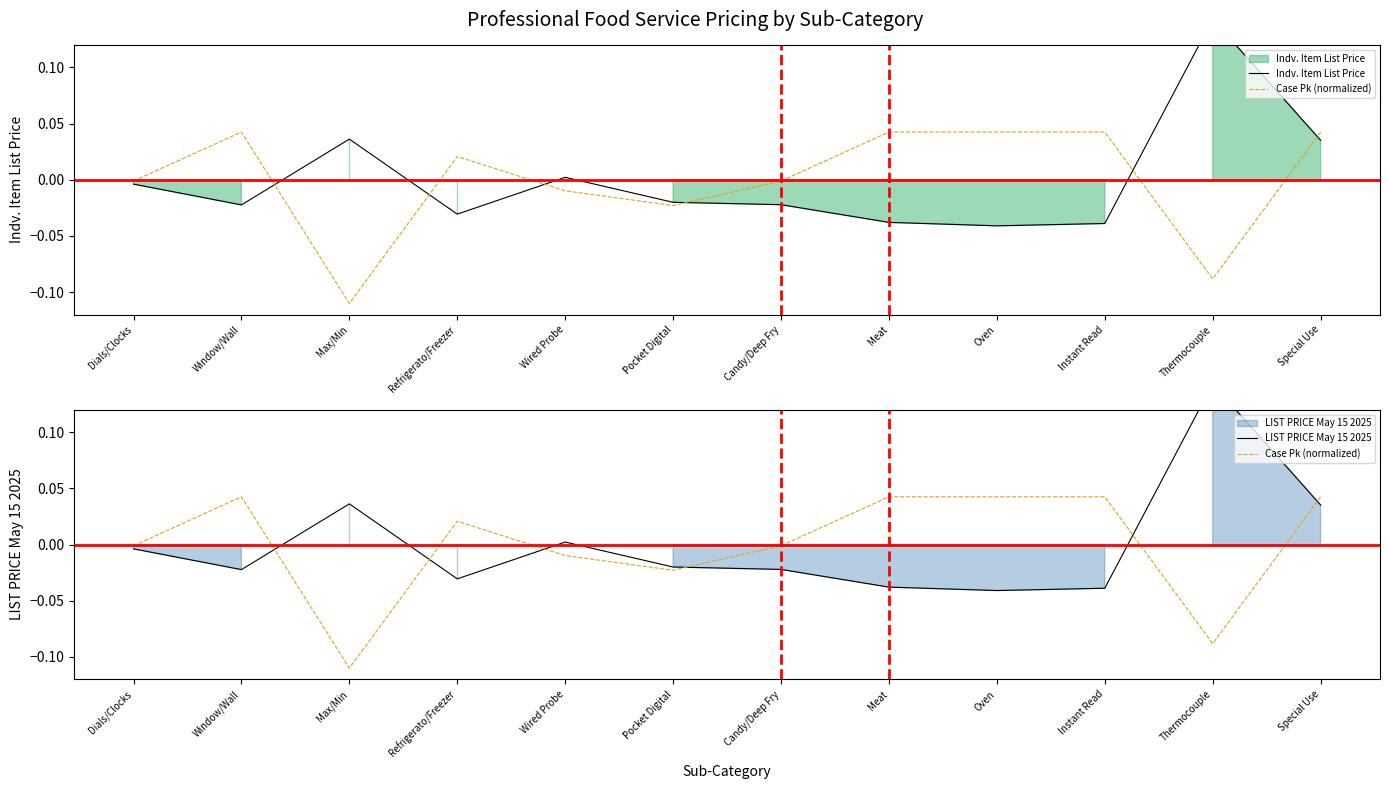

How many times do Indv. Item List Price and Case Pk (normalized) cross each other?

6